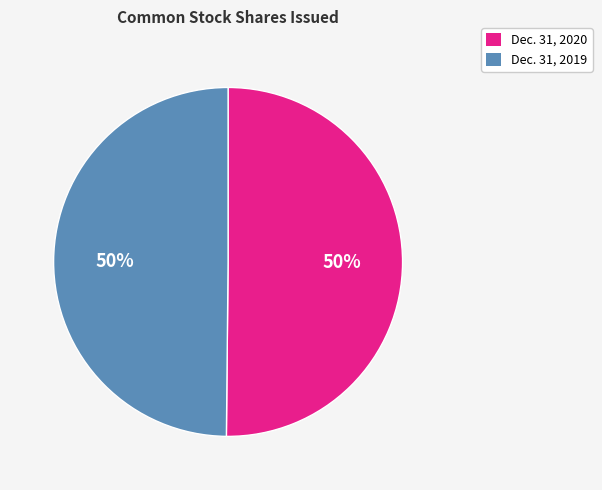

Approximately how many times larger is the value at Dec. 31, 2019 compared to Dec. 31, 2020?

1.0